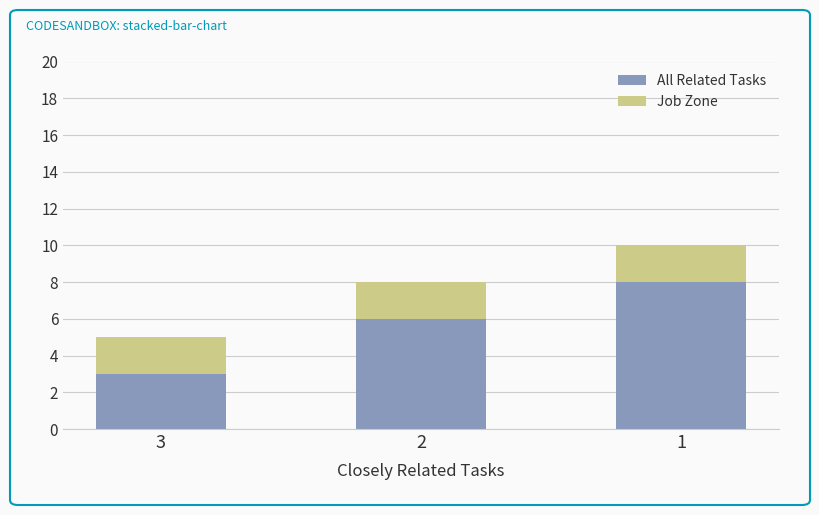

What is the minimum value for All Related Tasks?

3